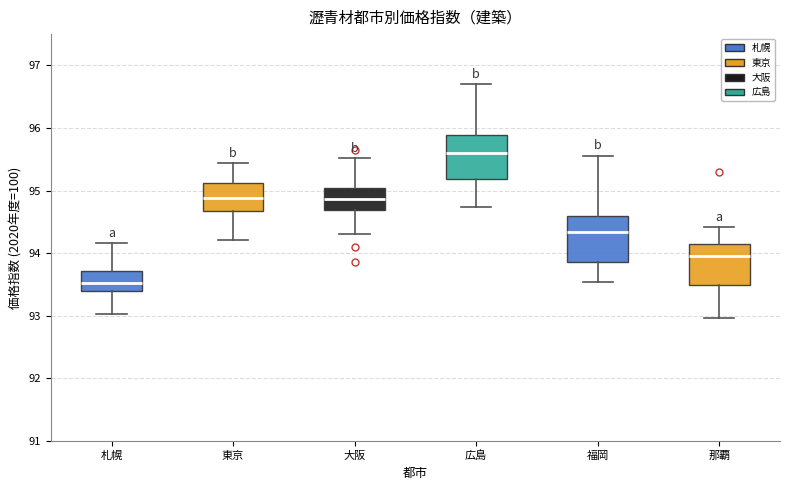

Reading left to right, transcribe this box plot: for each box, give where its median line is, the range the box spans, and where its two whiskers end, as read against the y-axis. The values are not printed on the chart, so give them approximately, as read against the axis.

札幌: median 93.5, box 93.4 to 93.7, whiskers 93.0 to 94.2
東京: median 94.9, box 94.7 to 95.1, whiskers 94.2 to 95.4
大阪: median 94.9, box 94.7 to 95.0, whiskers 94.3 to 95.5
広島: median 95.6, box 95.2 to 95.9, whiskers 94.7 to 96.7
福岡: median 94.3, box 93.9 to 94.6, whiskers 93.5 to 95.6
那覇: median 94.0, box 93.5 to 94.1, whiskers 93.0 to 94.4